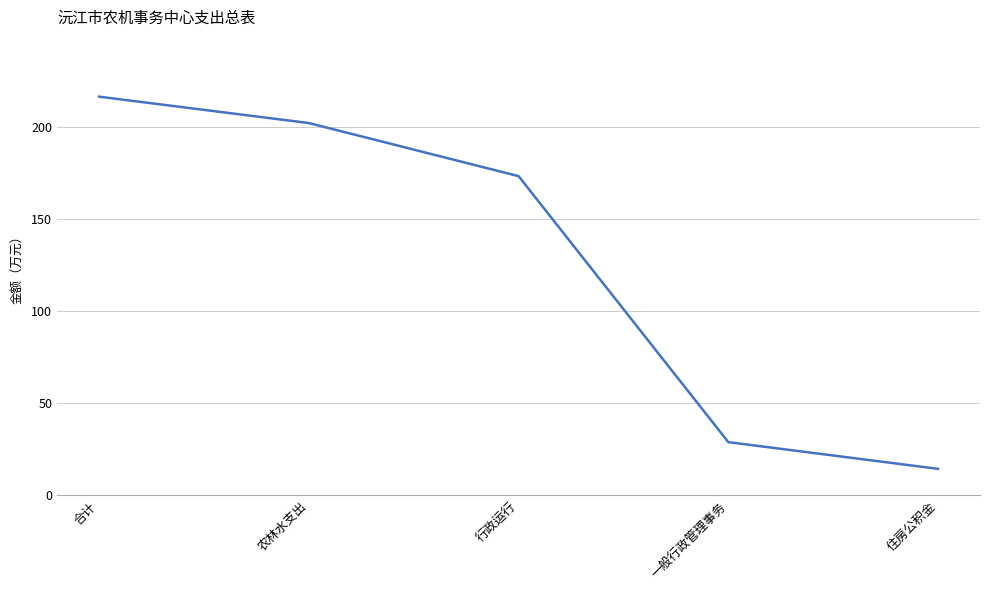

Between 一般行政管理事务 and 合计, which is larger?

合计